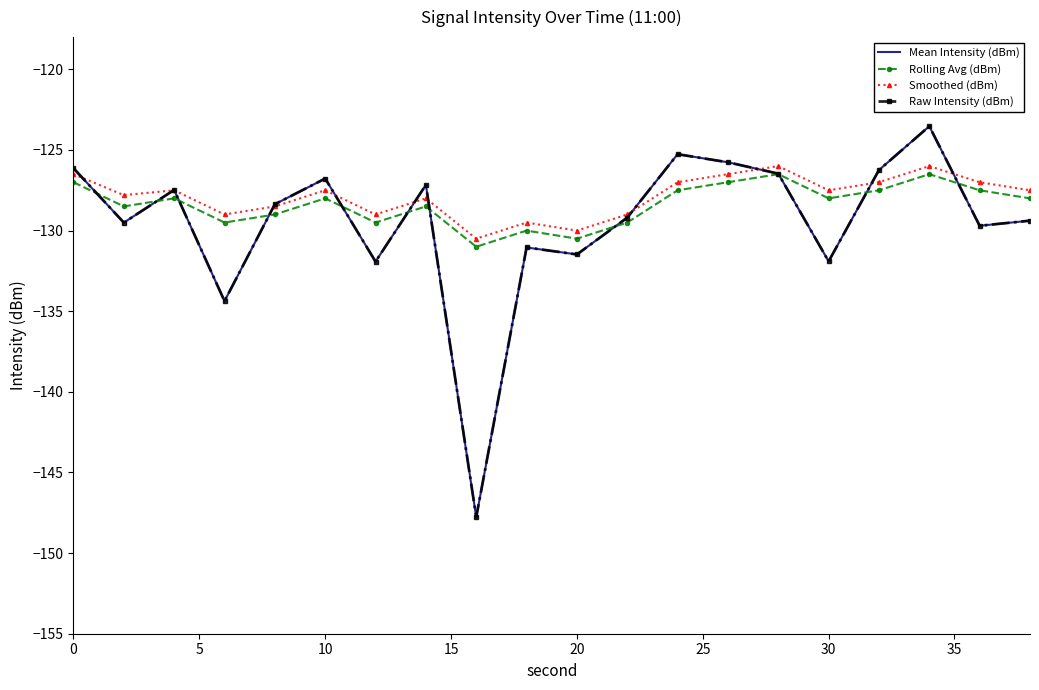

In Mean Intensity (dBm), how many points are higher than both neighbors (excluding endpoints)?

6